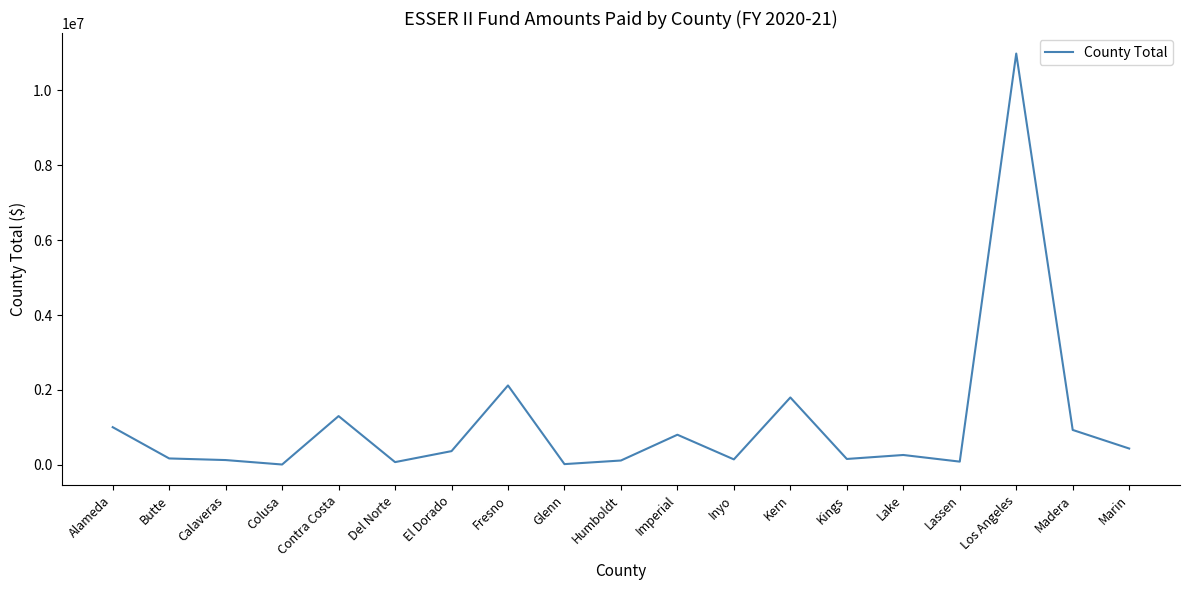

What is the greatest value displayed?

10986523